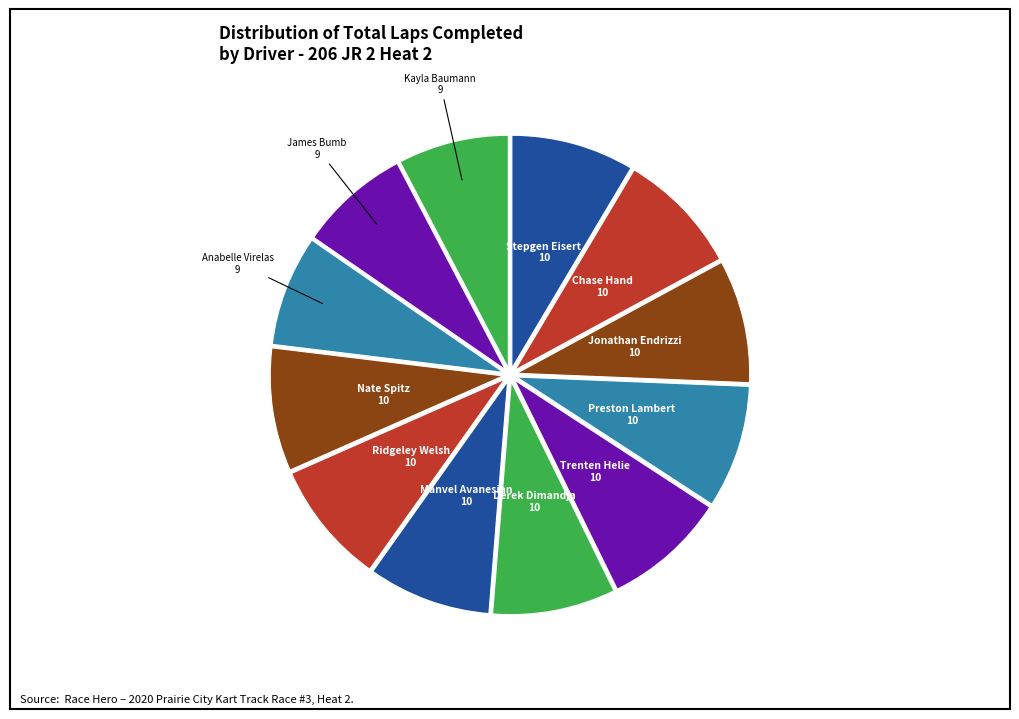

Count the number of slices in the pie.

12